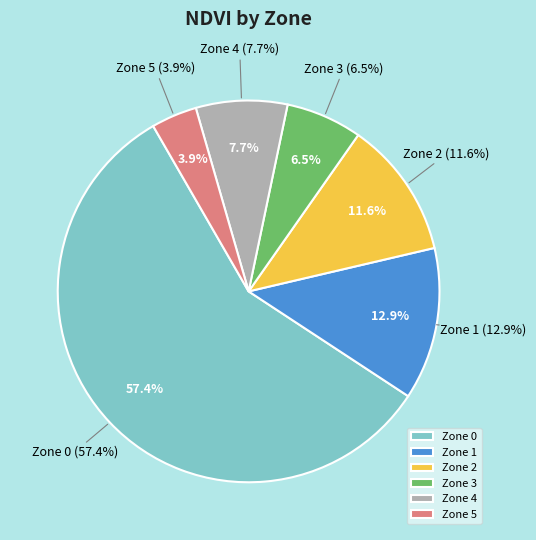

How many segments does this pie chart have?

6